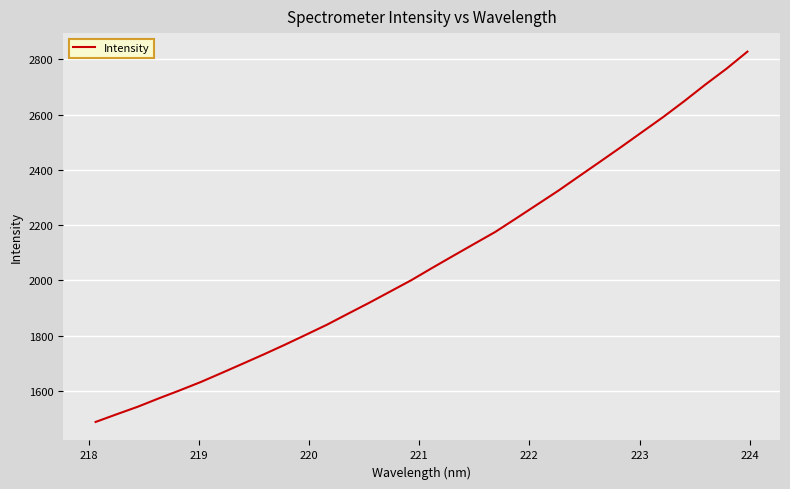

What is the sum of all values?

66264.3